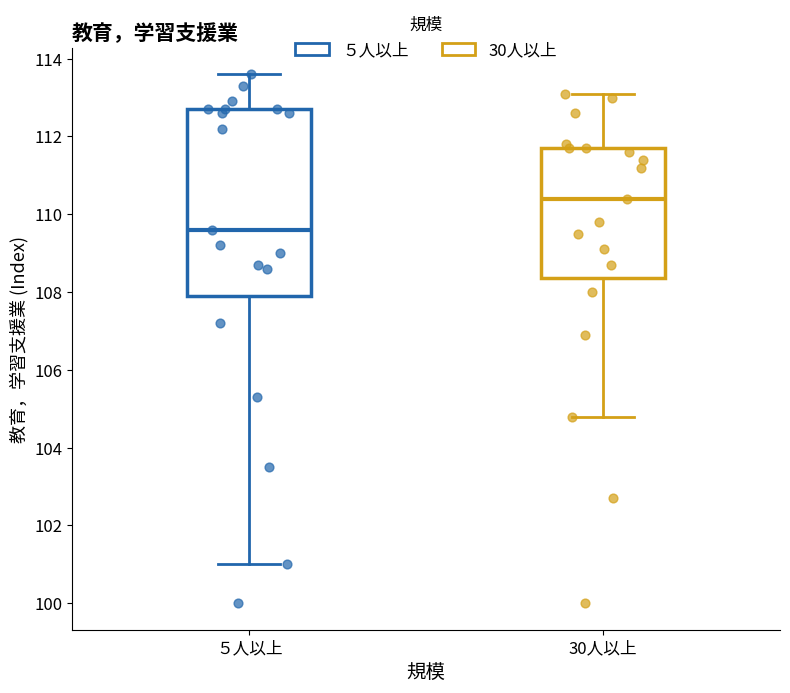

Reading left to right, read every box against the y-axis: the position of its median line, the range the box covers, and the ends of its whiskers. The values are not printed on the chart, so give them approximately, as read against the axis.

５人以上: median 109.6, box 108.0 to 112.8, whiskers 101.0 to 113.6
30人以上: median 110.4, box 108.4 to 111.8, whiskers 104.8 to 113.2